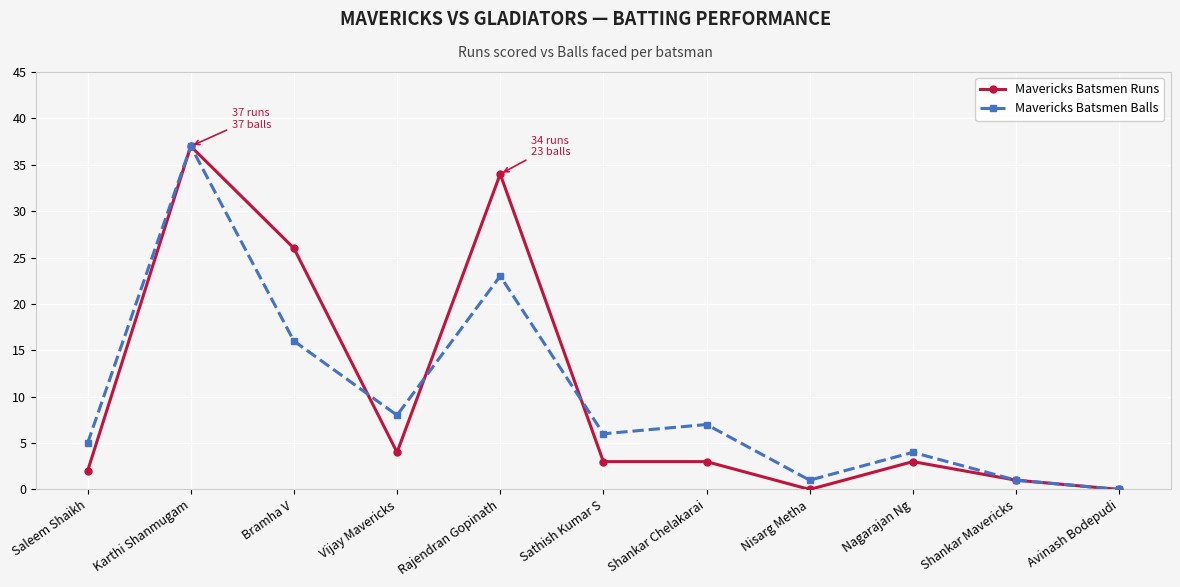

What is the sum of the Mavericks Batsmen Balls values at Rajendran Gopinath and Shankar Chelakarai?

30